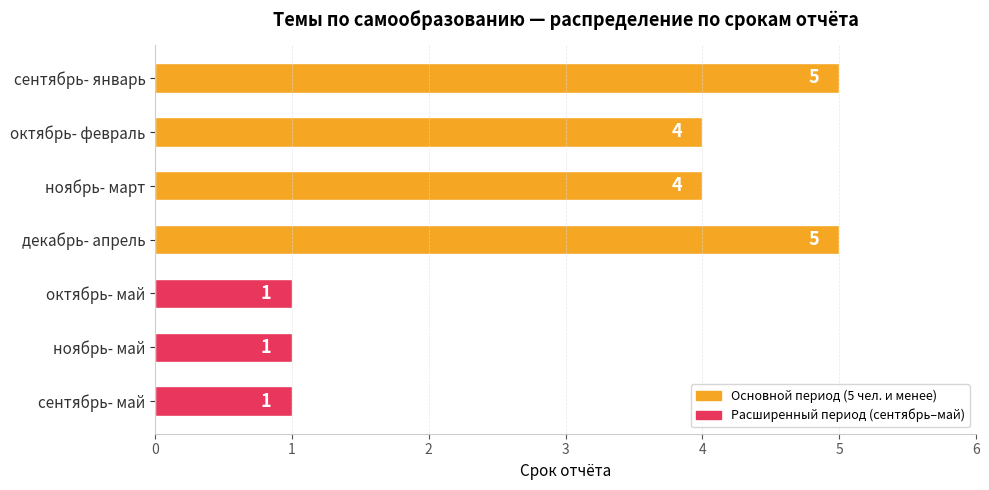

Does the chart contain stacked bars?

No